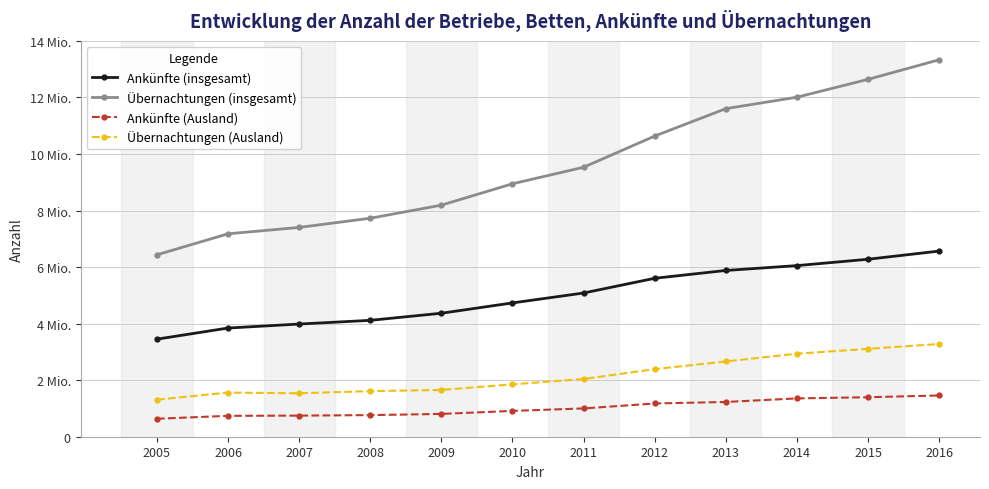

At which category does the chart reach its peak across all series?

2016